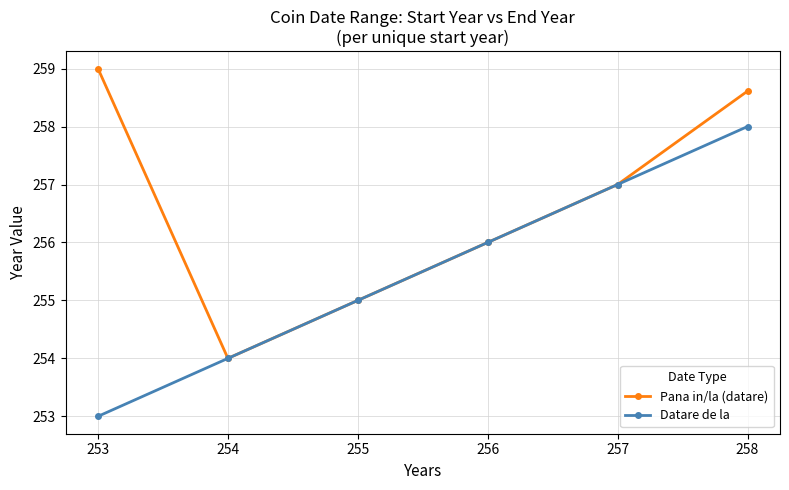

The value of Pana in/la (datare) at 253 is 388.7. True or false?

False